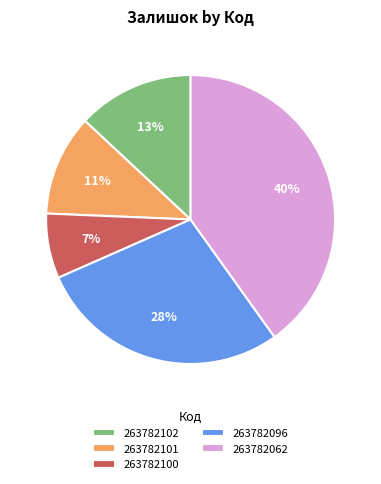

To the nearest percent, what percentage of the pie is 263782102?

13%